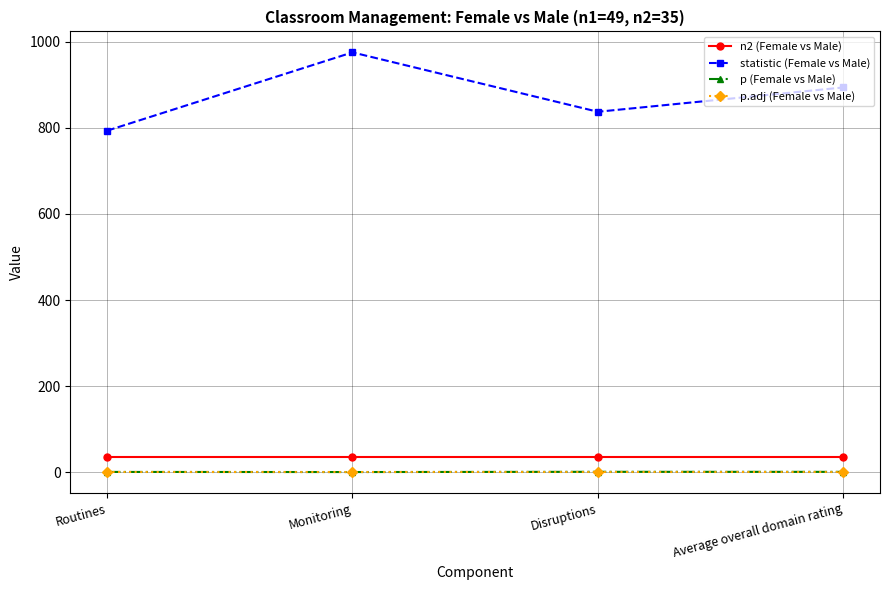

What is the value of the n2 (Female vs Male) point at the 3rd from the left?

35.0